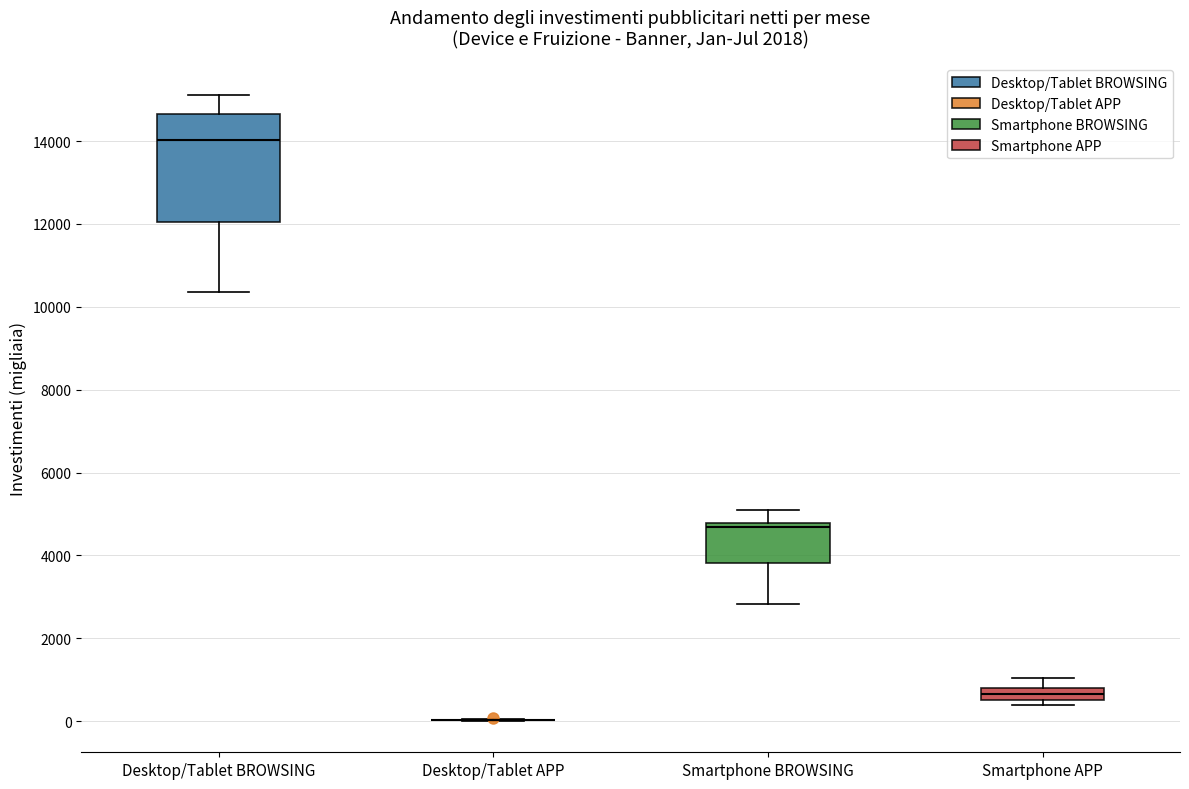

Comparing the boxes themselves (not the whiskers), which one is the tallest?

Desktop/Tablet BROWSING